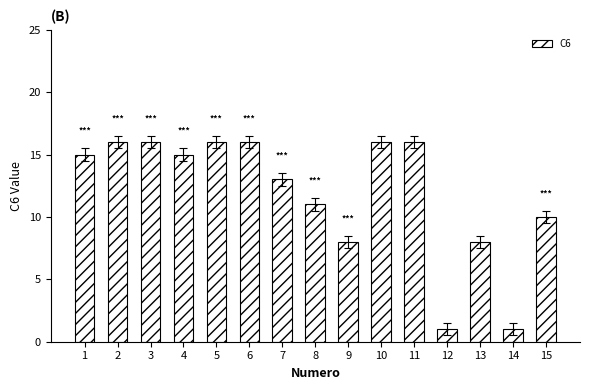

Is it true that the value at 15 is 10?

True